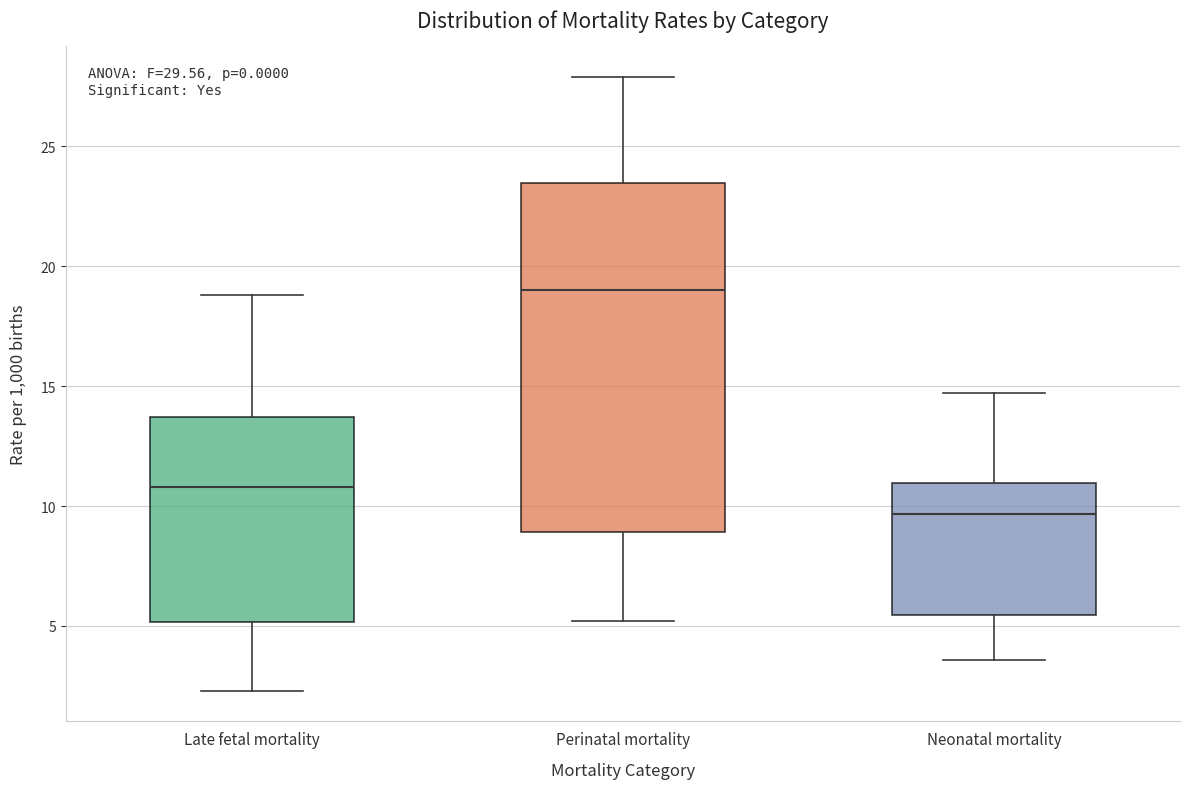

Which box is the tallest, from its lower edge to its upper edge?

Perinatal mortality